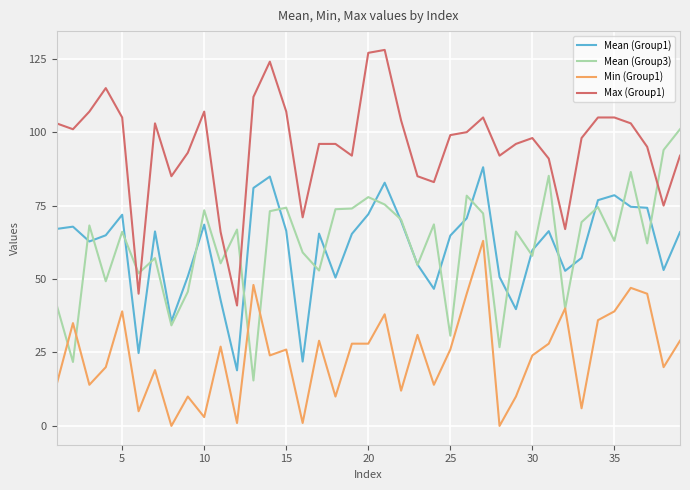

What is the minimum value for Mean (Group3)?

15.5